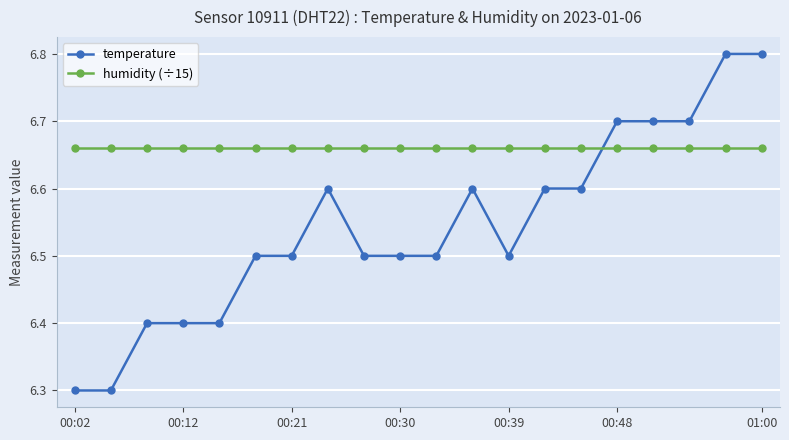

At how many categories does at least one series exceed 6?

20